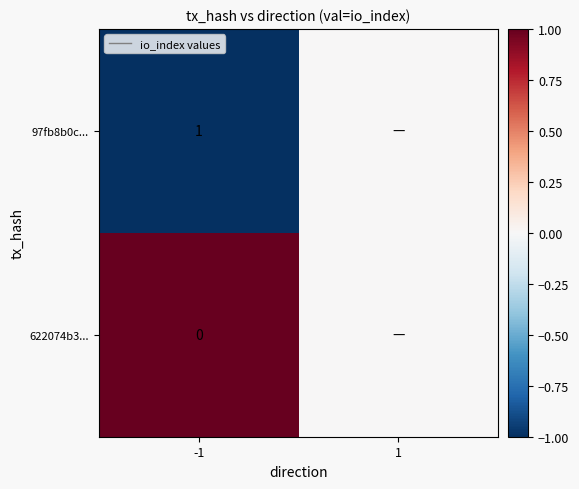

Between 1 and -1, which is larger?

1